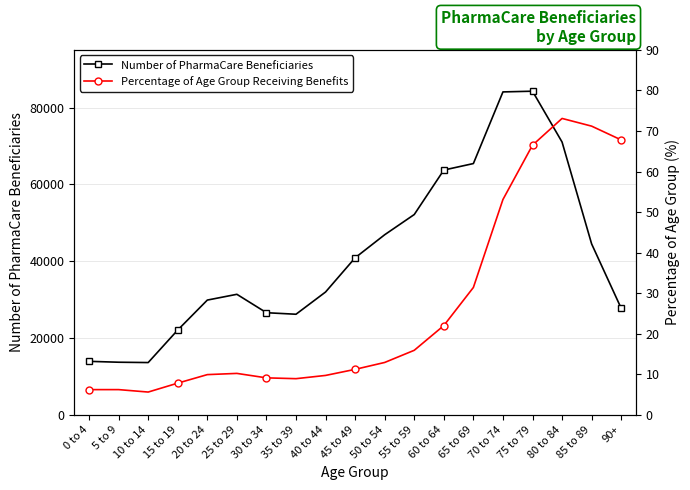

List the series in order of their peak value, highest first.

Number of PharmaCare Beneficiaries, Percentage of Age Group Receiving Benefits